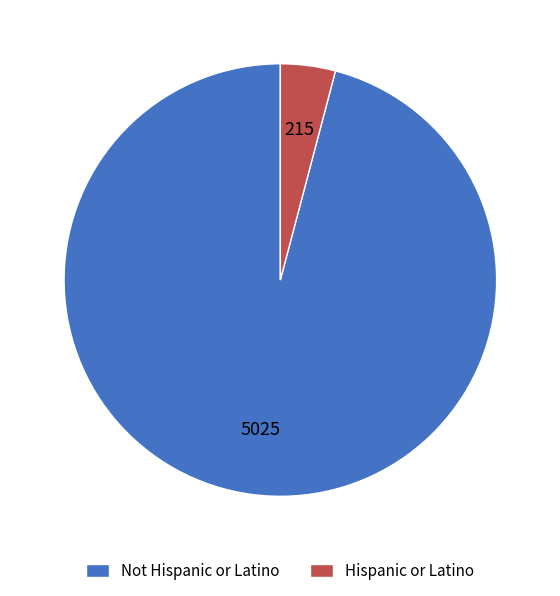

What is the largest slice in the pie chart?

Not Hispanic or Latino